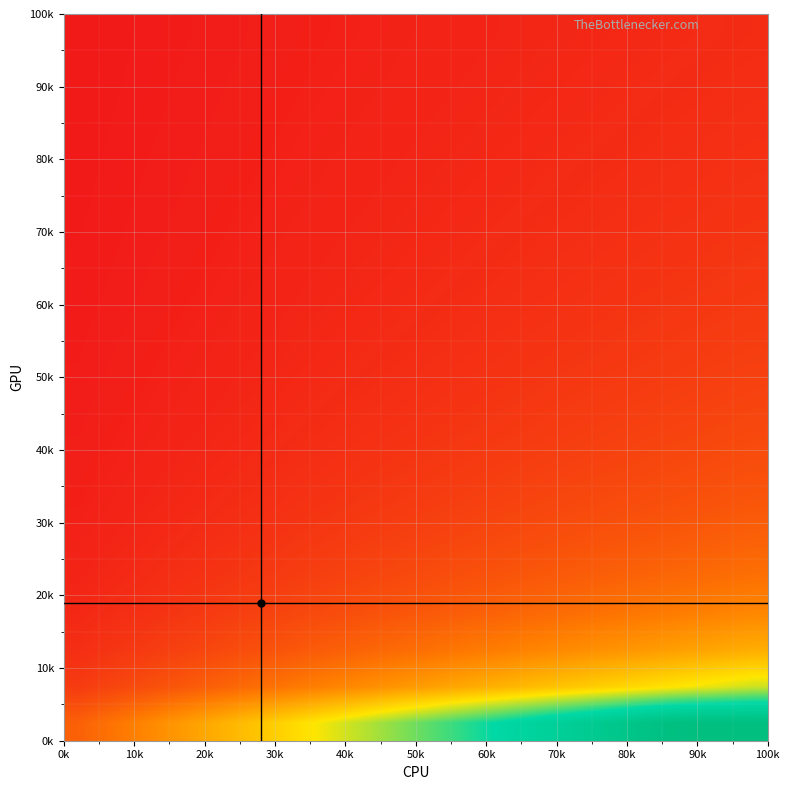

At how many categories does at least one series exceed 3?

21